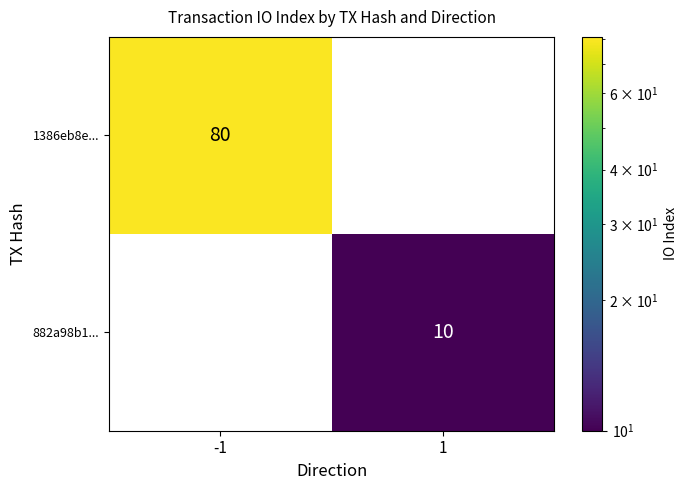

Rank the series by their maximum value, from highest to lowest.

1386eb8e..., 882a98b1...